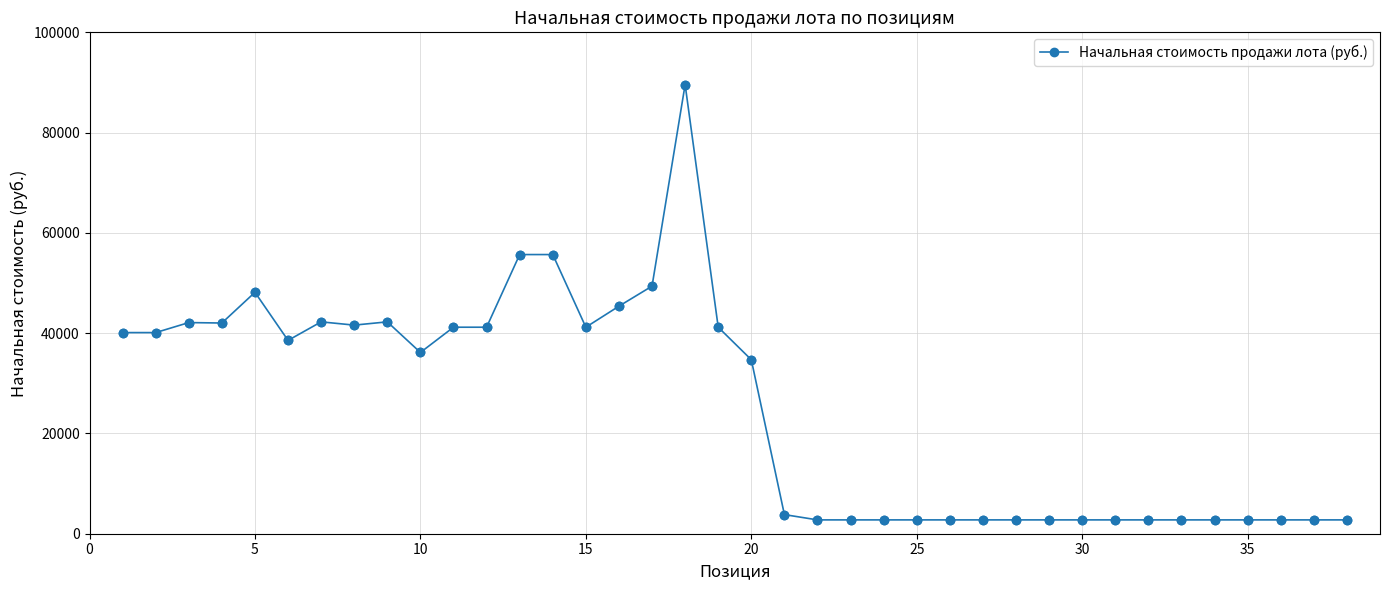

What is the difference between the second highest and second lowest values?

52919.0